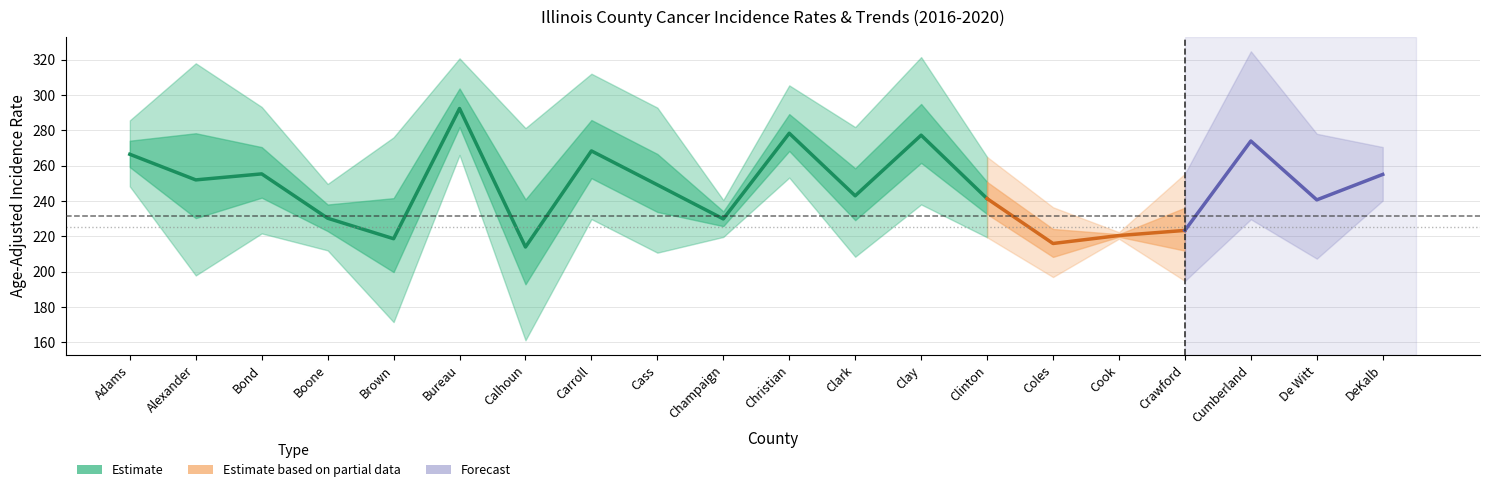

Which category has the lowest value in the trend_lower series?

Crawford